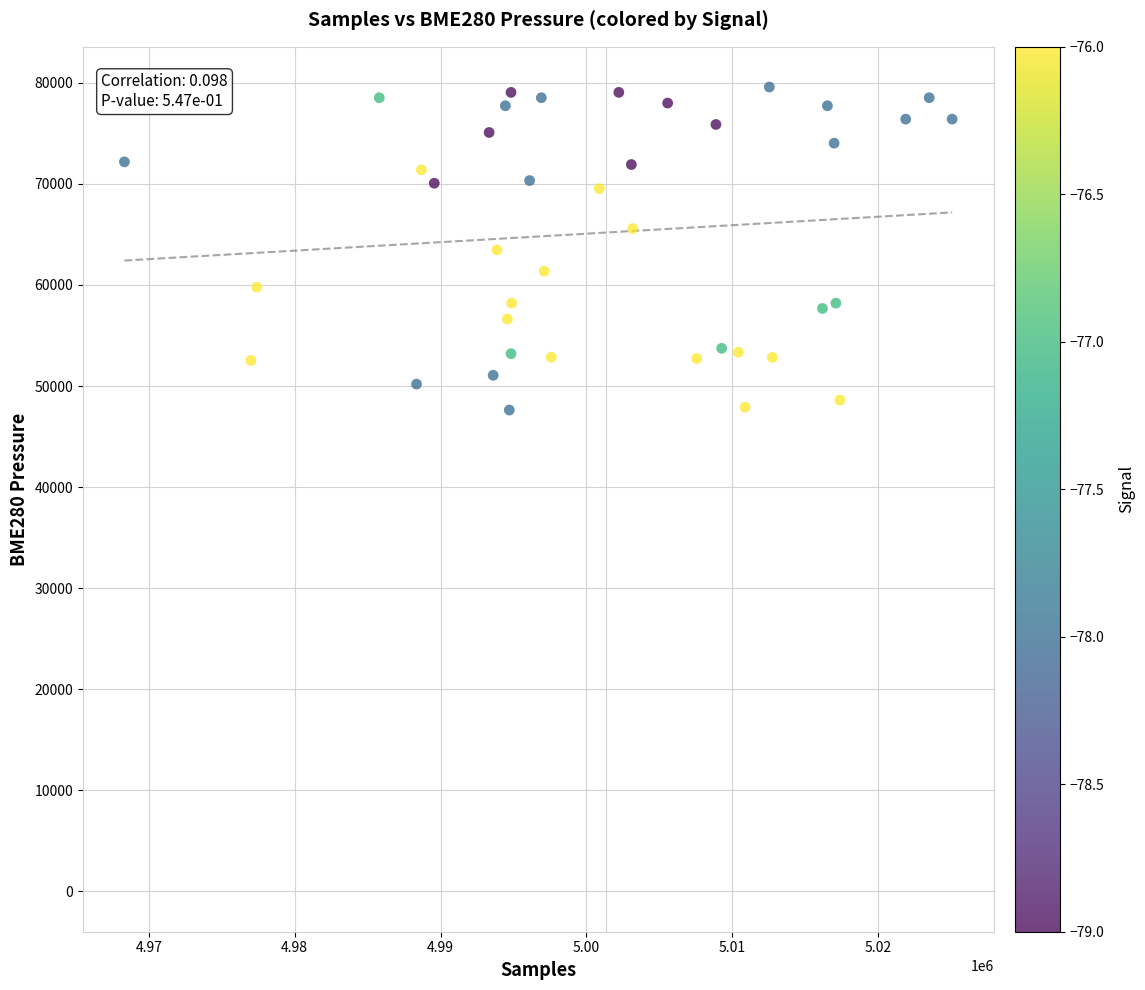

What is the range of X values (max minus min)?

56747.0